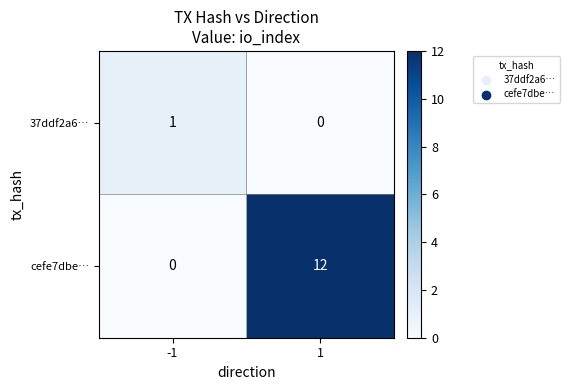

Which series changed the most between -1 and 1?

cefe7dbe…